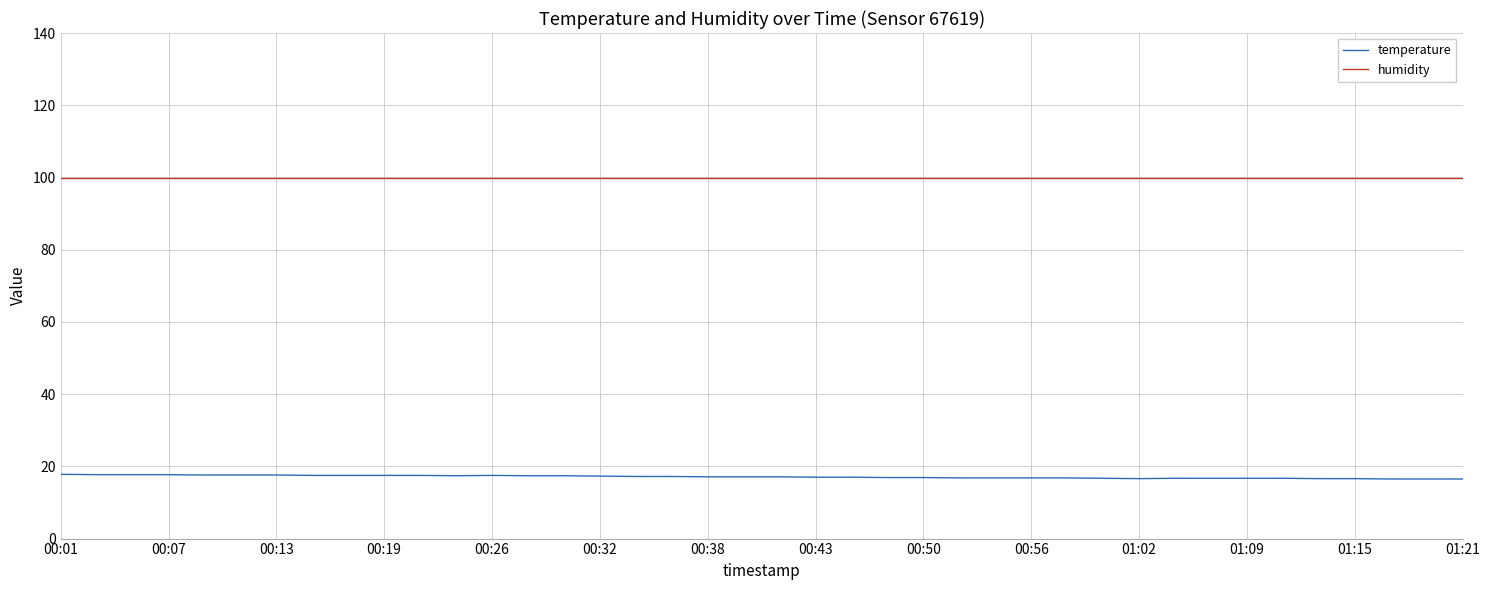

Which series has the widest spread of values?

temperature